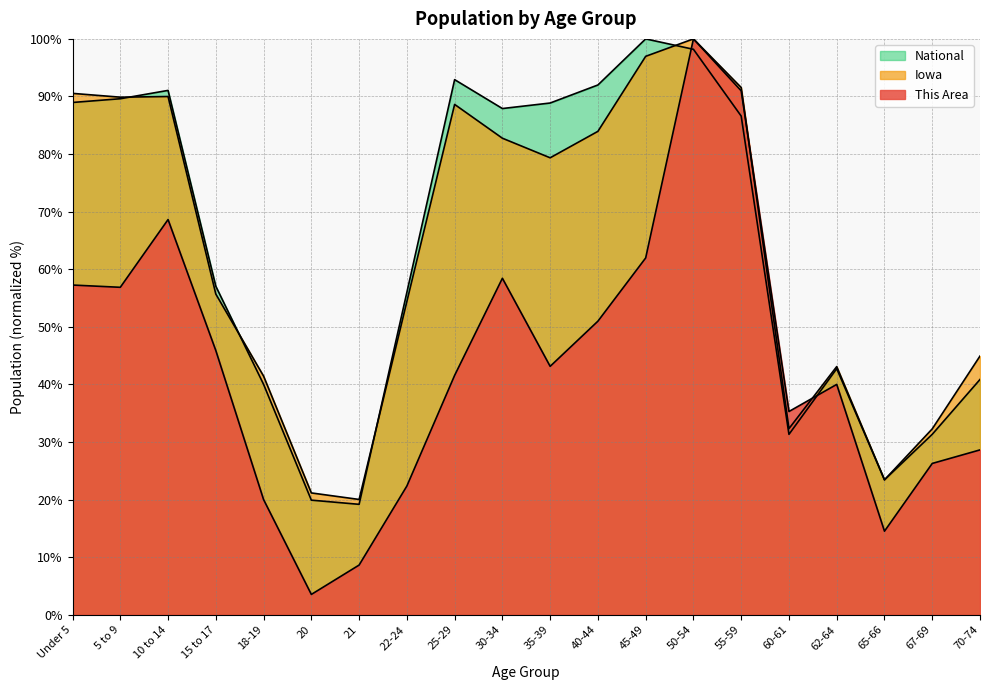

What is the difference between the maximum and minimum values in the This Area series?

96.5